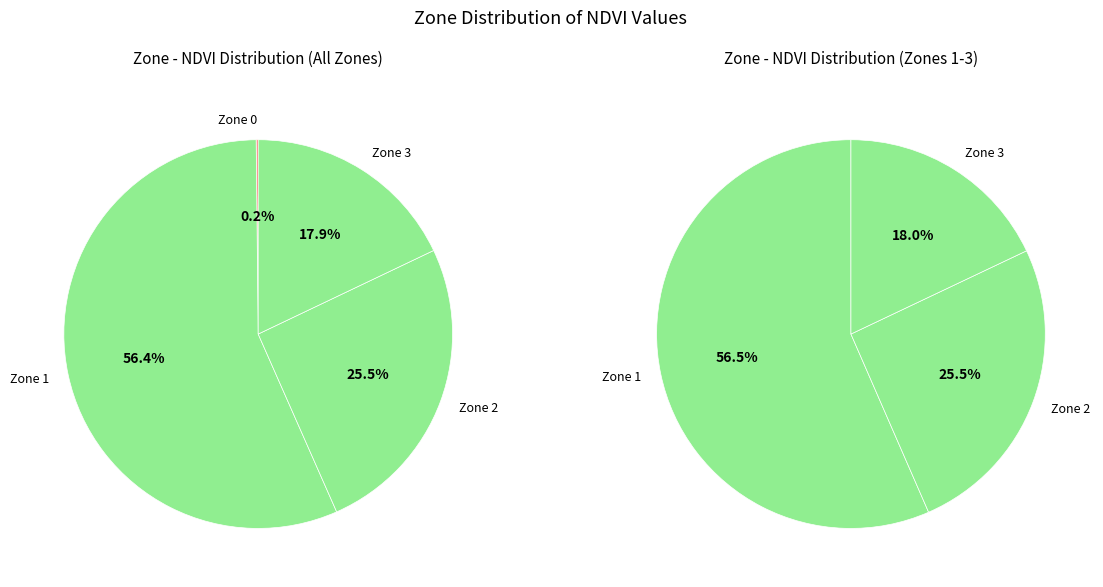

Rank the categories by value from highest to lowest.

Zone 1, Zone 2, Zone 3, Zone 0